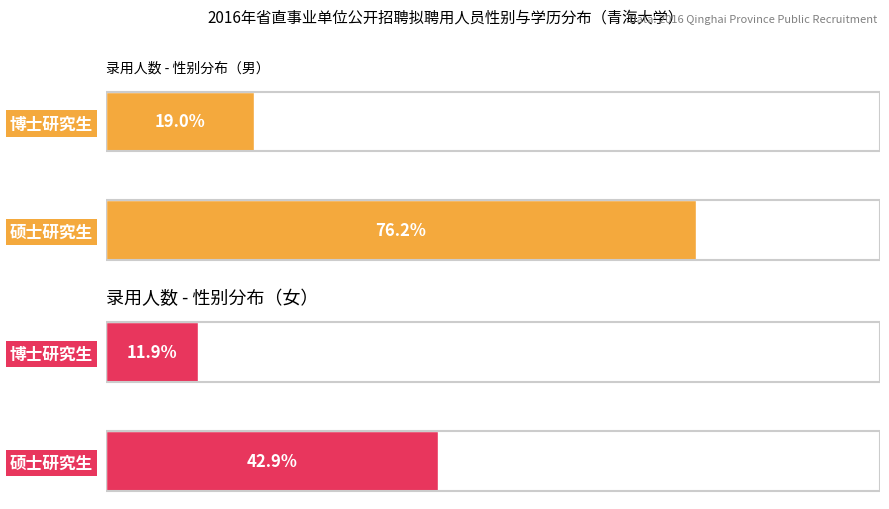

At 硕士研究生, list the series in order from largest to smallest.

男, 女